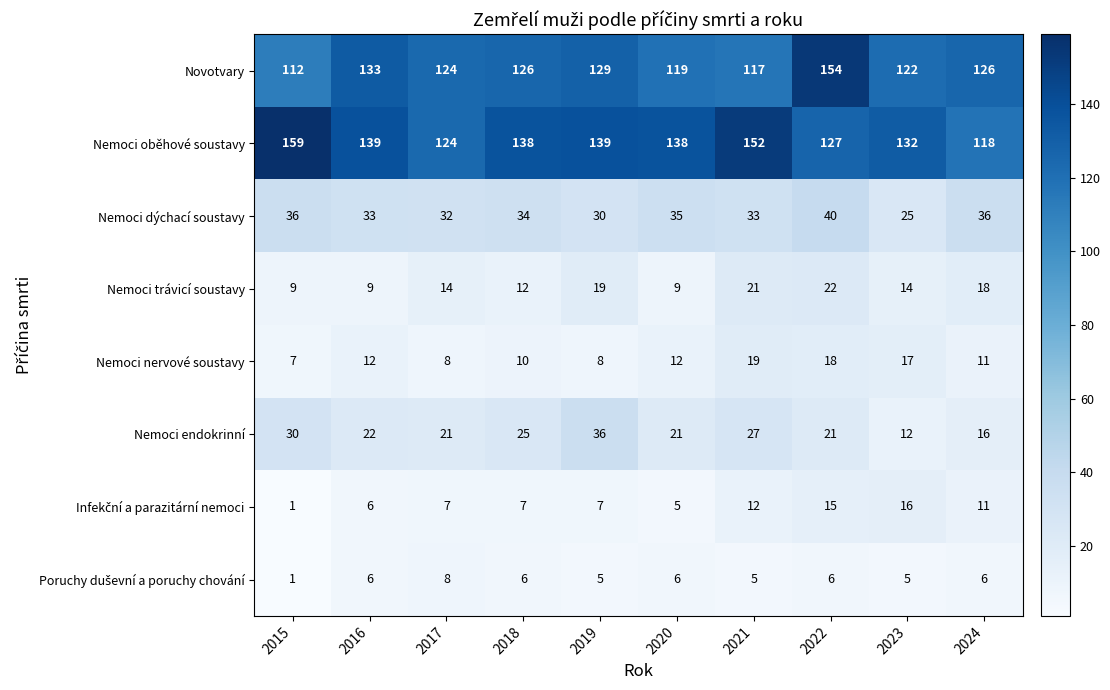

At how many categories does at least one series exceed 23?

10